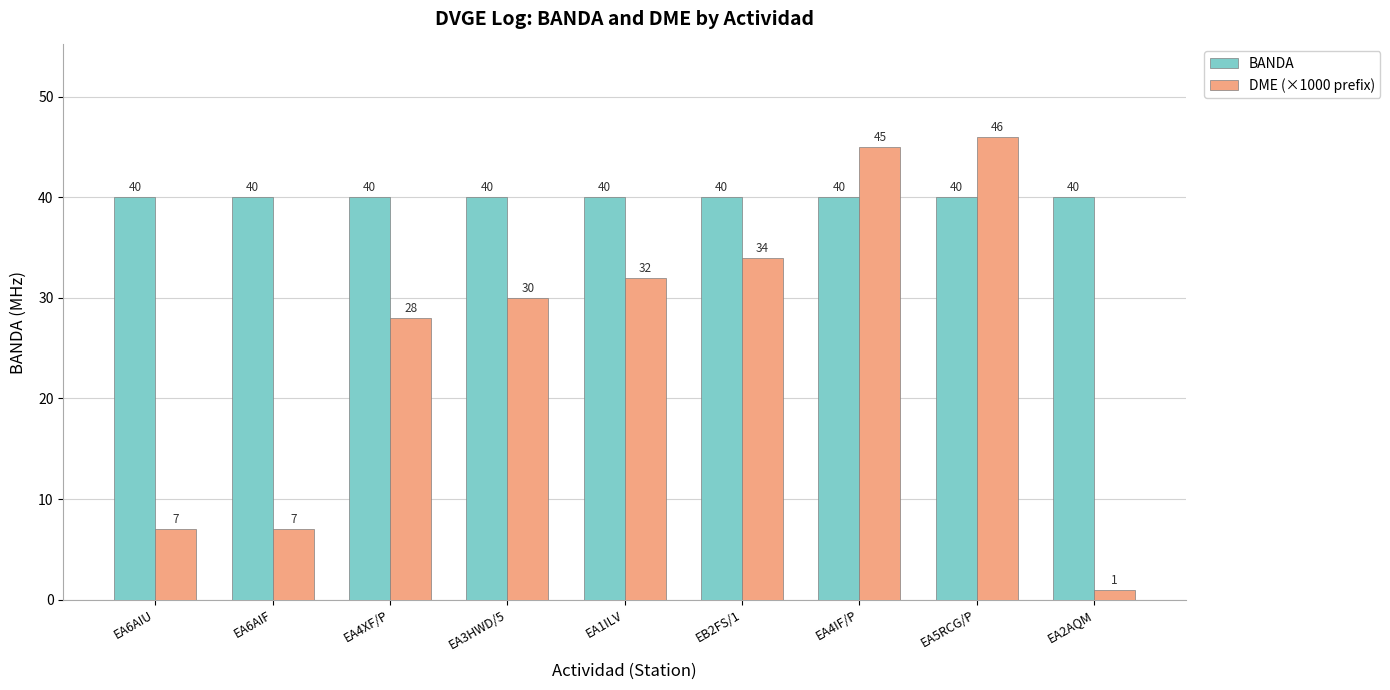

Which series changed the most between EA6AIU and EB2FS/1?

DME (×1000 prefix)